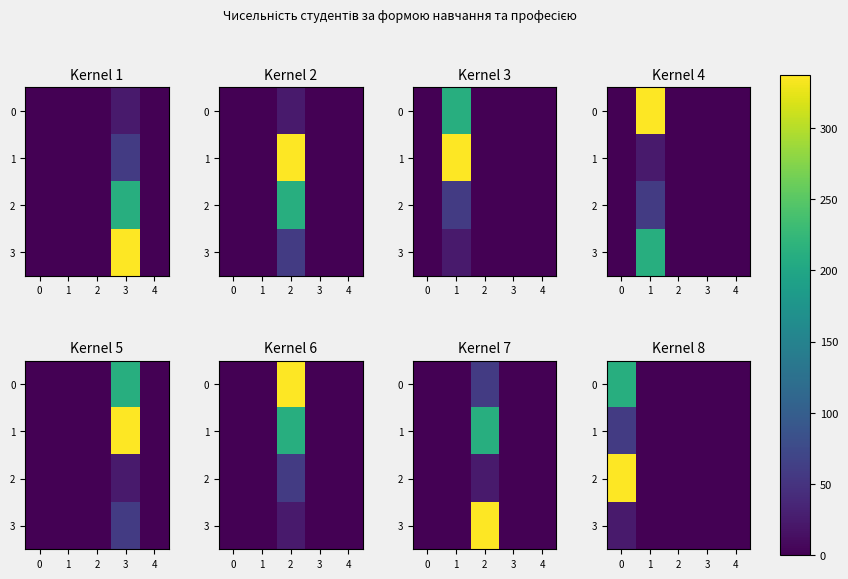

How many series are shown in this chart?

4